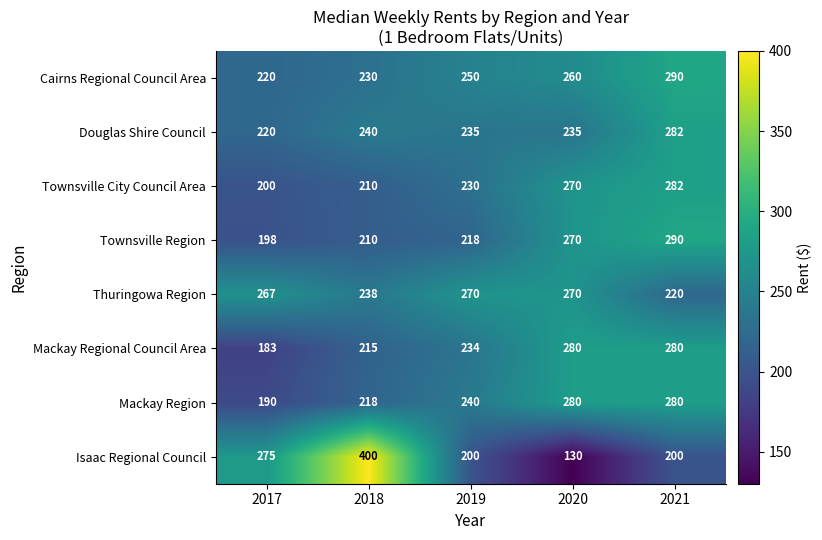

What is the total value across all series at 2018?

1961